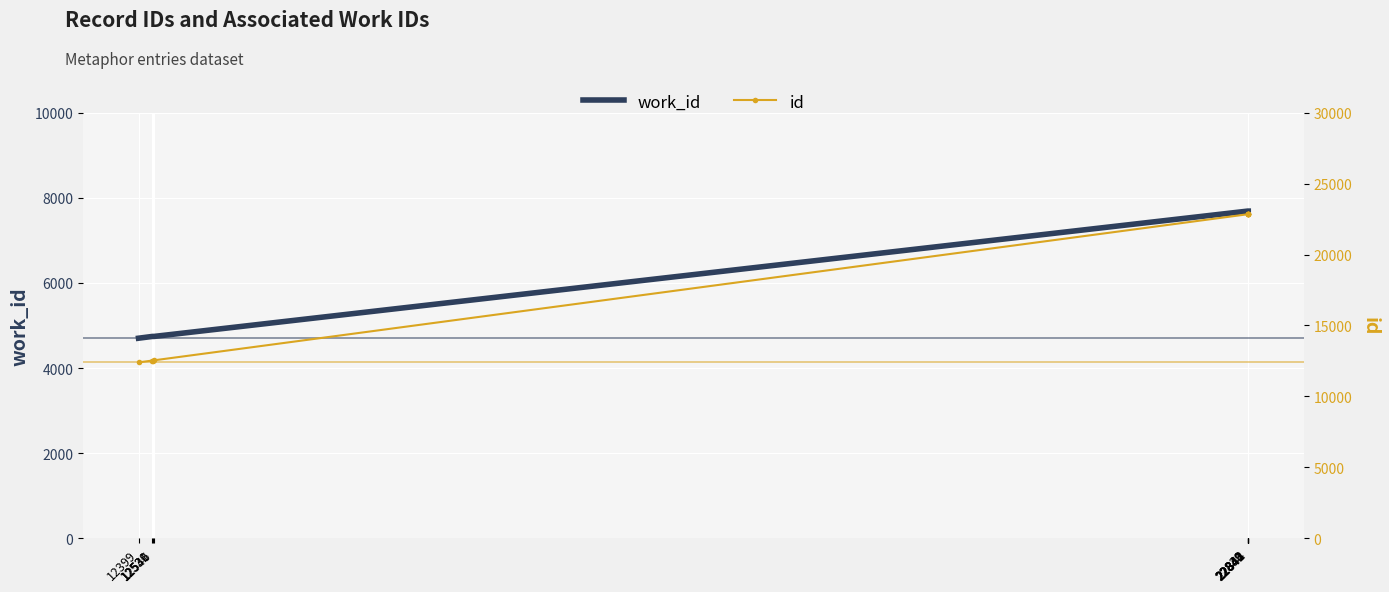

The id series shows 4844 at 12530. True or false?

False